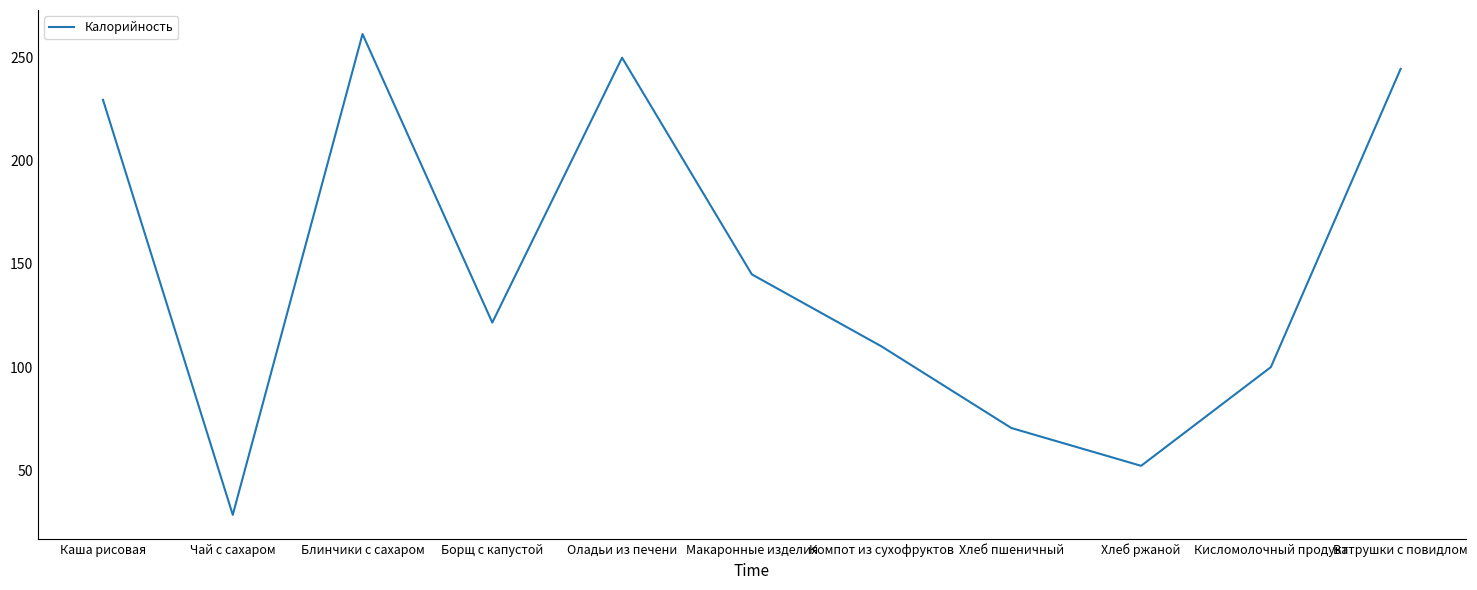

Count the number of data series in this chart.

1